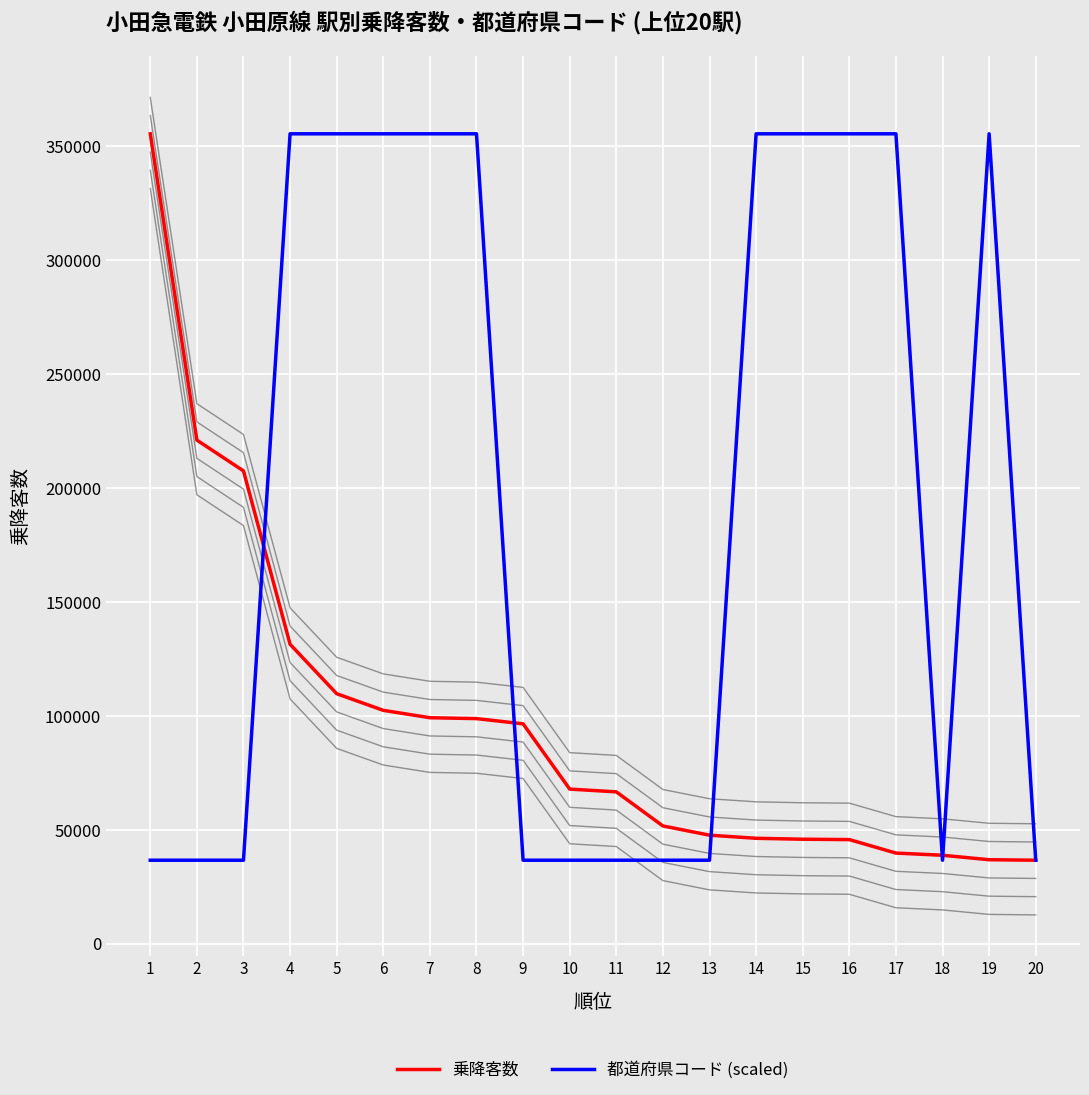

Does the chart display data point markers on the line(s)?

No